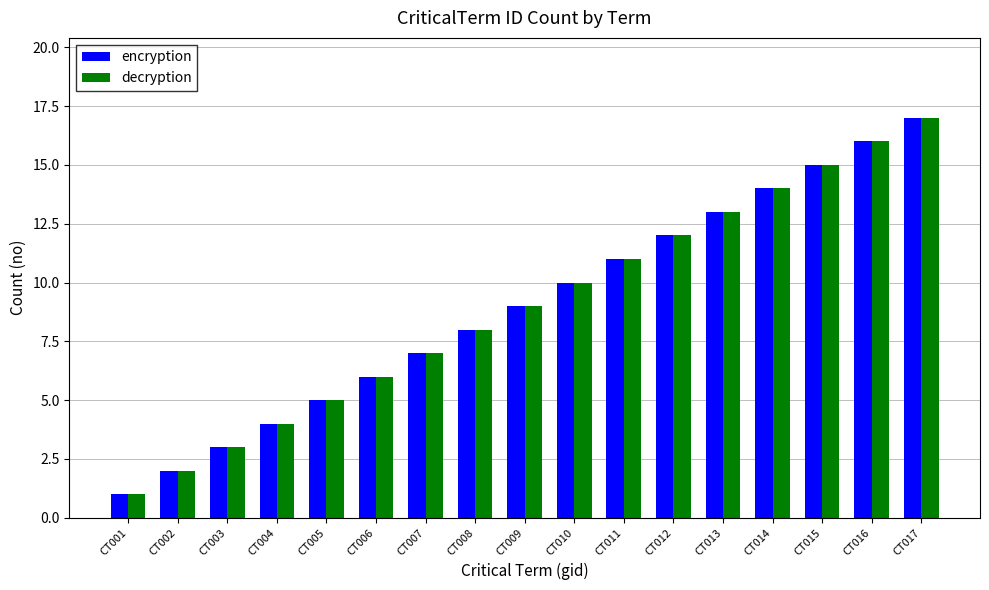

The decryption series shows 9 at CT009. True or false?

True